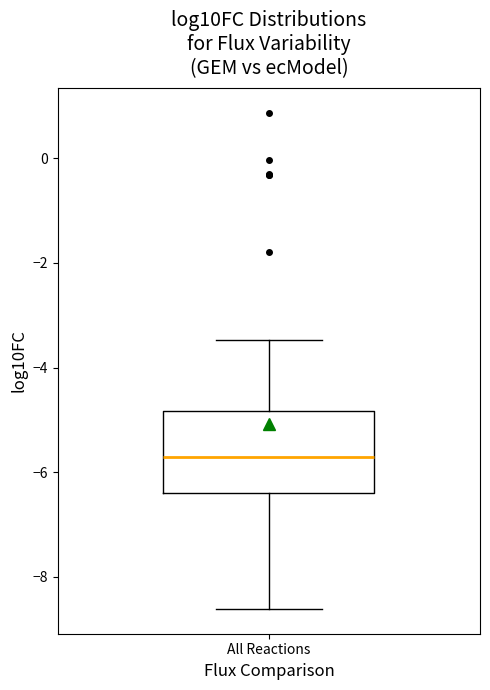

Where does the upper whisker of the box for All Reactions end on the y-axis? The values are not printed on the chart, so give them approximately, as read against the axis.

-3.4